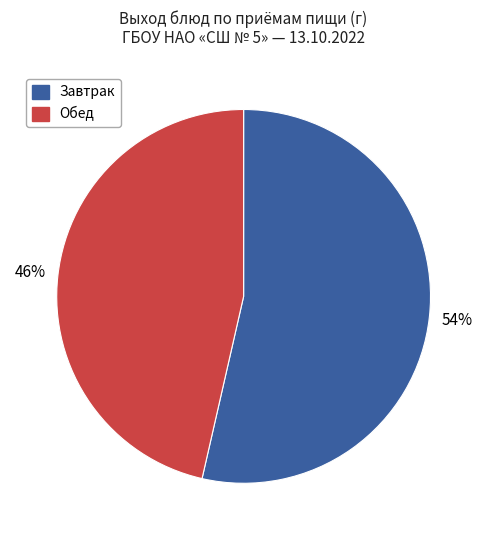

Approximately how many times larger is the value at Завтрак compared to Обед?

1.2